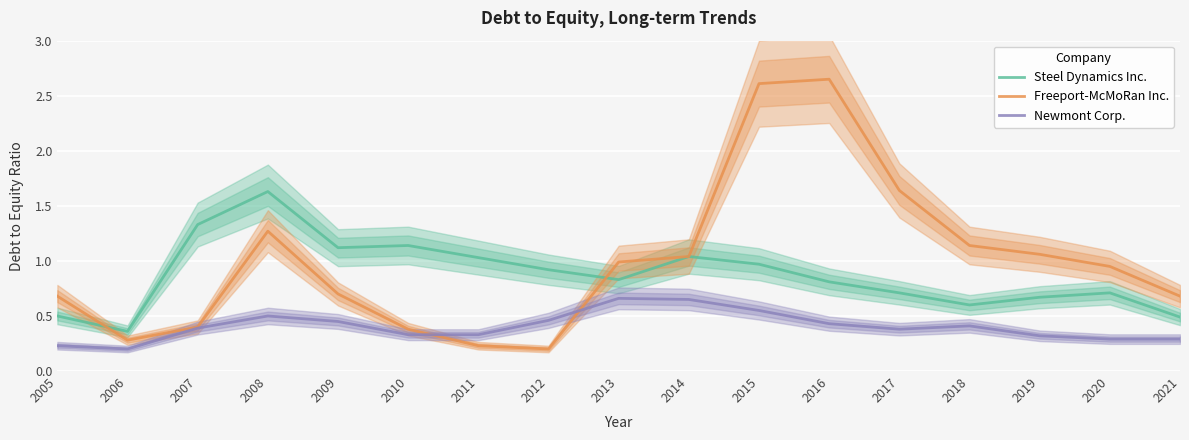

Between 2010 and 2015, which series saw the biggest shift?

Freeport-McMoRan Inc.